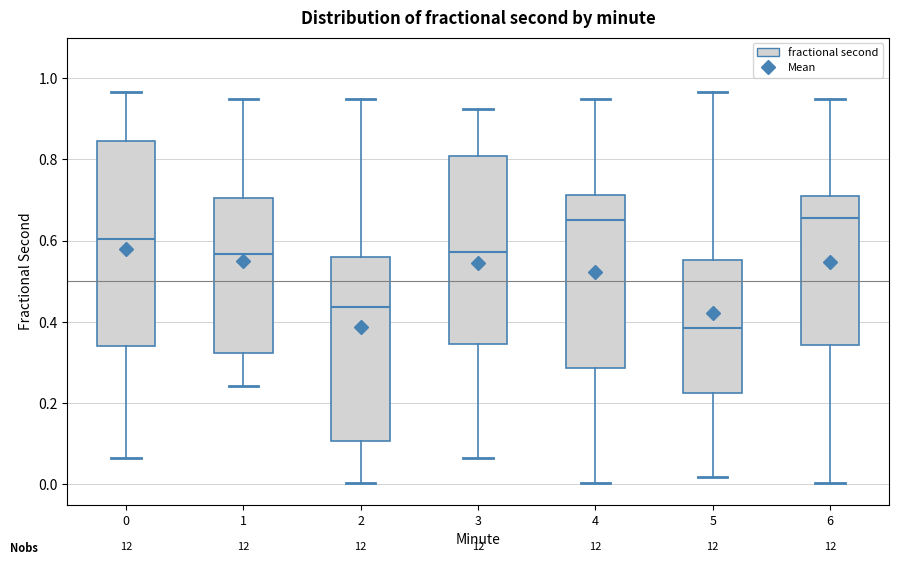

Where does the upper whisker of the box at x = 4 end on the y-axis? The values are not printed on the chart, so give them approximately, as read against the axis.

0.94